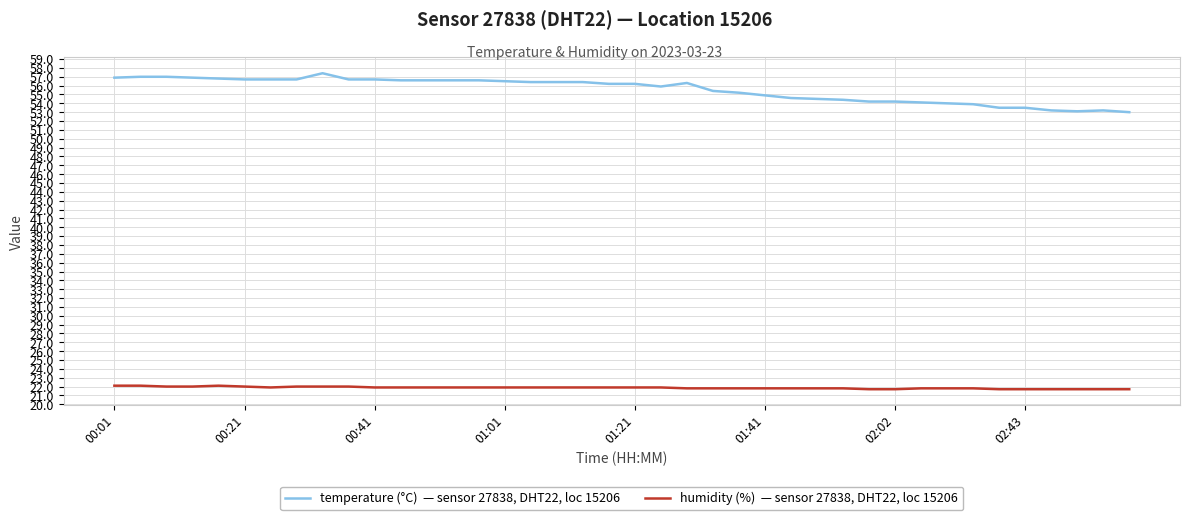

What is the smallest value displayed?

21.7